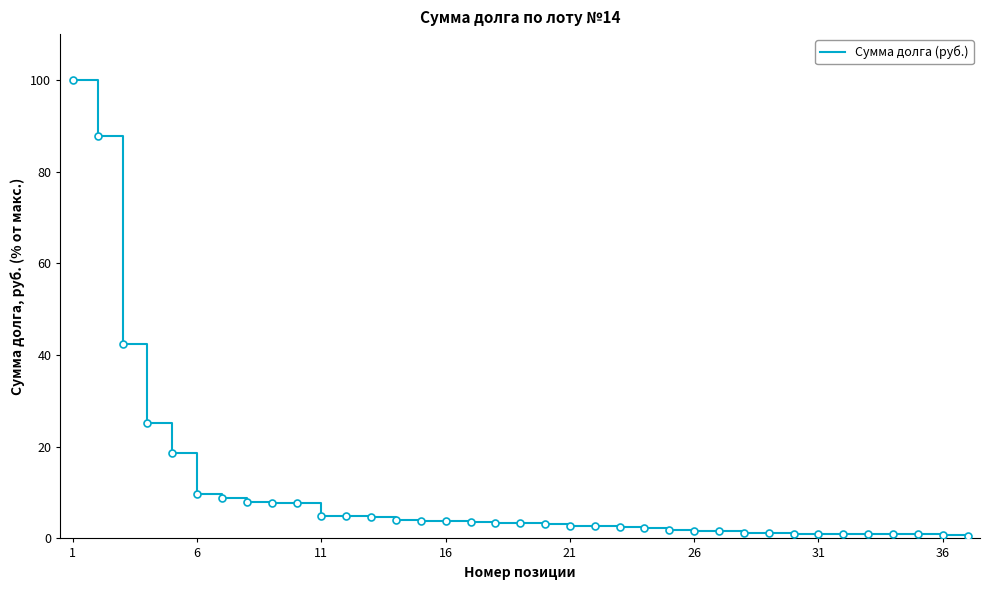

What is the minimum value shown in the chart?

0.5